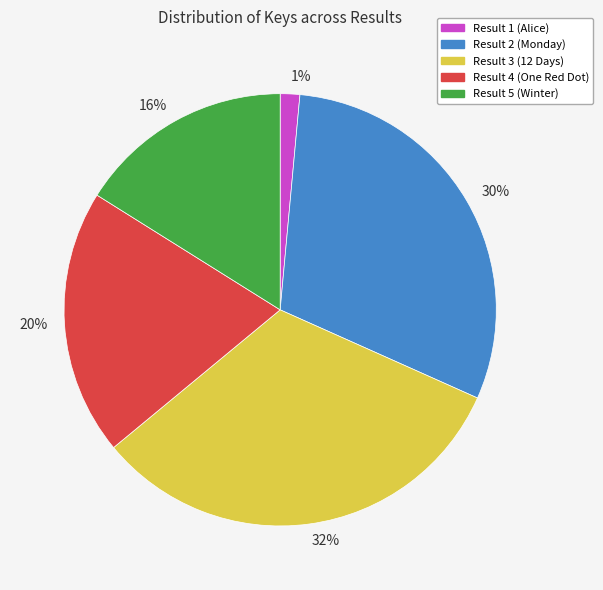

Which slice is the largest?

32%